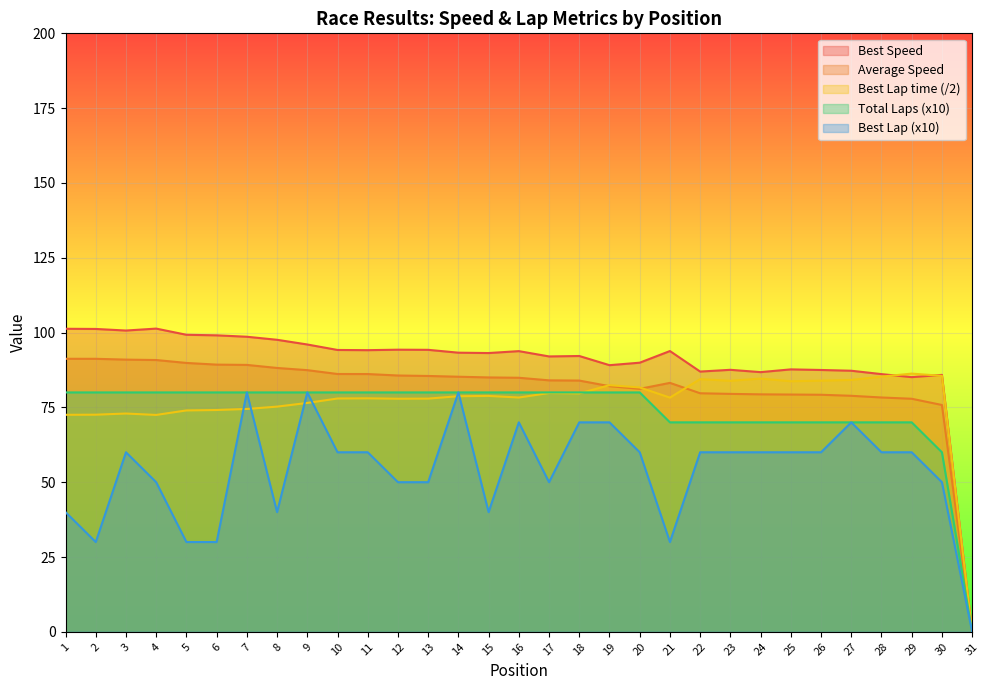

After their last crossing, which series has the higher values: Average Speed or Best Lap time?

Best Lap time